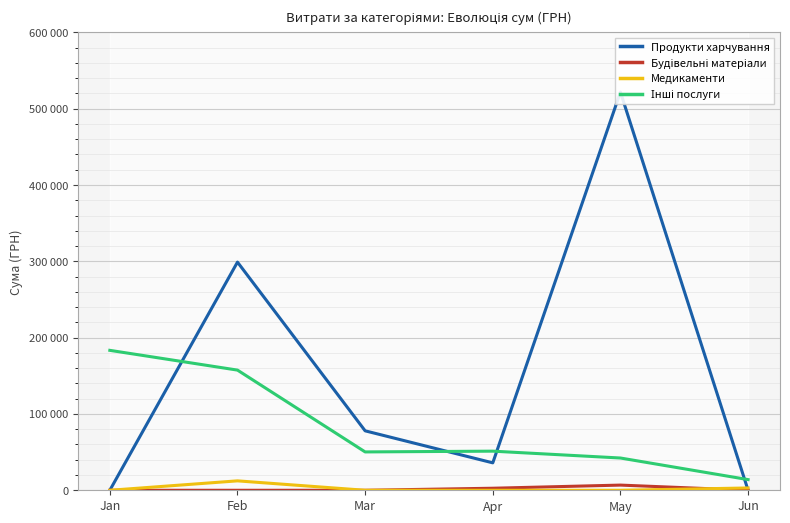

Which series has the largest total across all categories?

Продукти харчування